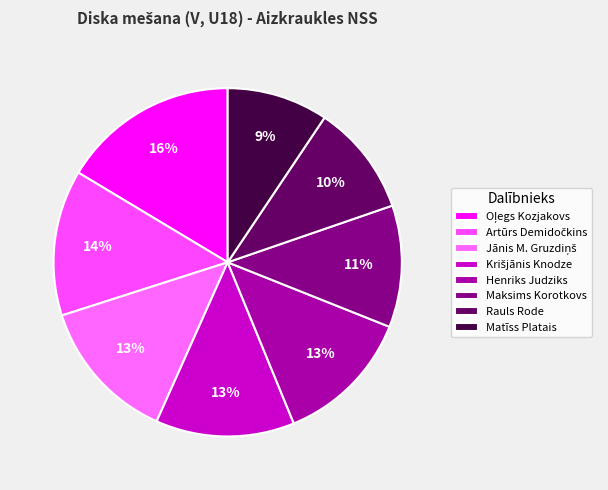

True or false: Matīss Platais accounts for 9% of the total.

True